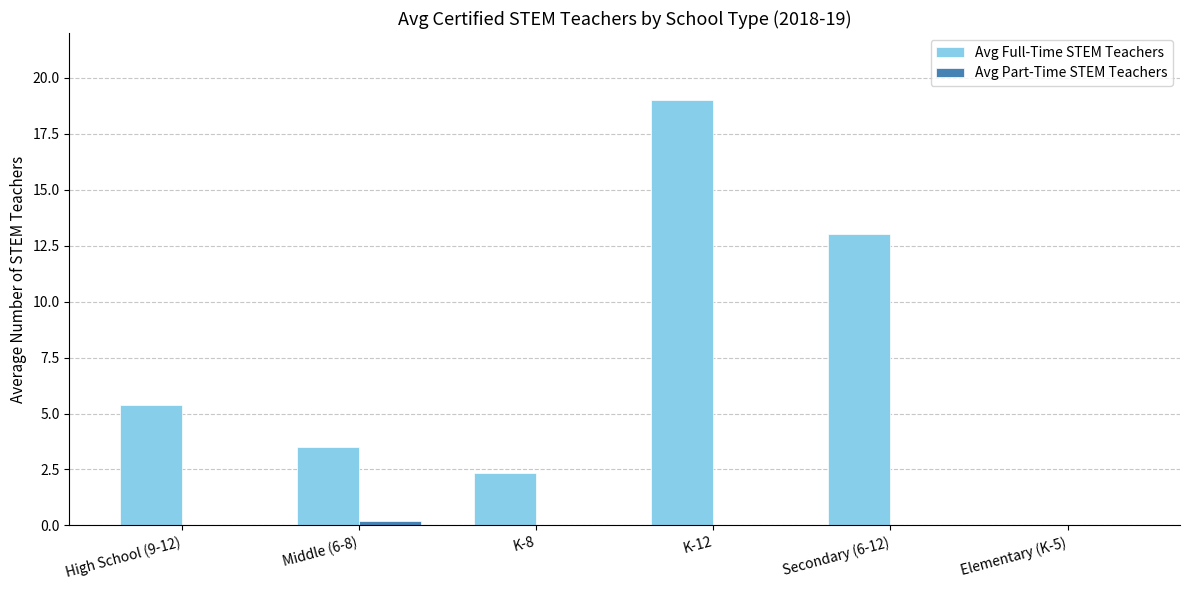

Which series has the largest total across all categories?

Avg Full-Time STEM Teachers